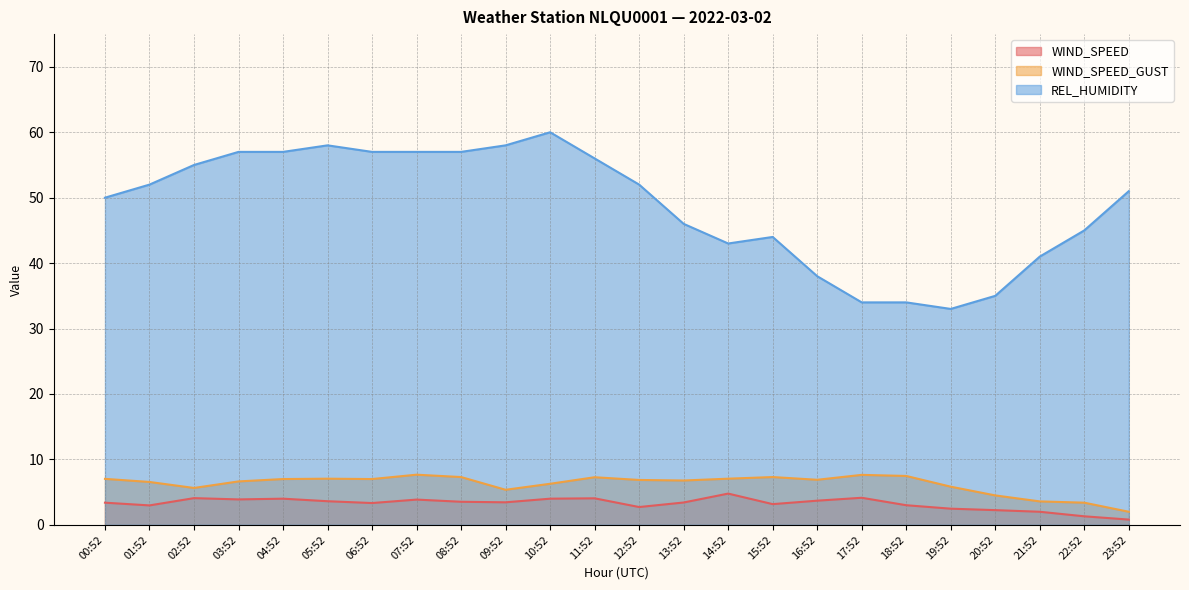

Reading left to right, extract all data points from this chart.

WIND_SPEED: 00:52=3.4	01:52=3.0	02:52=4.1	03:52=3.9	04:52=4.0	05:52=3.6	06:52=3.3	07:52=3.9	08:52=3.5	09:52=3.4	10:52=4.0	11:52=4.1	12:52=2.7	13:52=3.4	14:52=4.8	15:52=3.2	16:52=3.7	17:52=4.1	18:52=3.0	19:52=2.5	20:52=2.2	21:52=2.0	22:52=1.3	23:52=0.8
WIND_SPEED_GUST: 00:52=7.0	01:52=6.6	02:52=5.6	03:52=6.6	04:52=7.0	05:52=7.1	06:52=7.0	07:52=7.7	08:52=7.3	09:52=5.4	10:52=6.3	11:52=7.3	12:52=6.9	13:52=6.8	14:52=7.1	15:52=7.3	16:52=6.9	17:52=7.6	18:52=7.5	19:52=5.8	20:52=4.5	21:52=3.6	22:52=3.4	23:52=2.0
REL_HUMIDITY: 00:52=50.0	01:52=52.0	02:52=55.0	03:52=57.0	04:52=57.0	05:52=58.0	06:52=57.0	07:52=57.0	08:52=57.0	09:52=58.0	10:52=60.0	11:52=56.0	12:52=52.0	13:52=46.0	14:52=43.0	15:52=44.0	16:52=38.0	17:52=34.0	18:52=34.0	19:52=33.0	20:52=35.0	21:52=41.0	22:52=45.0	23:52=51.0